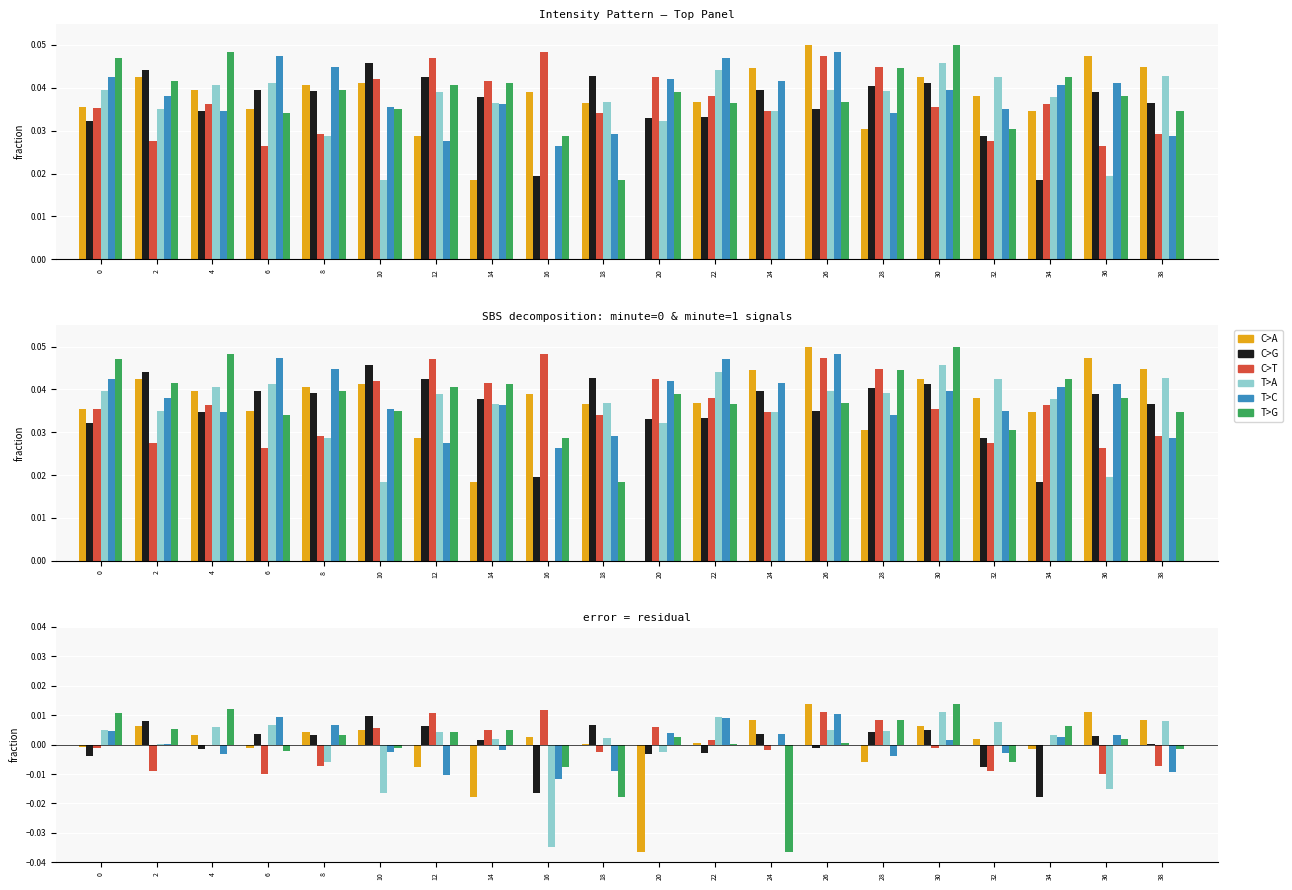

Between 12 and 16, which is larger?

16